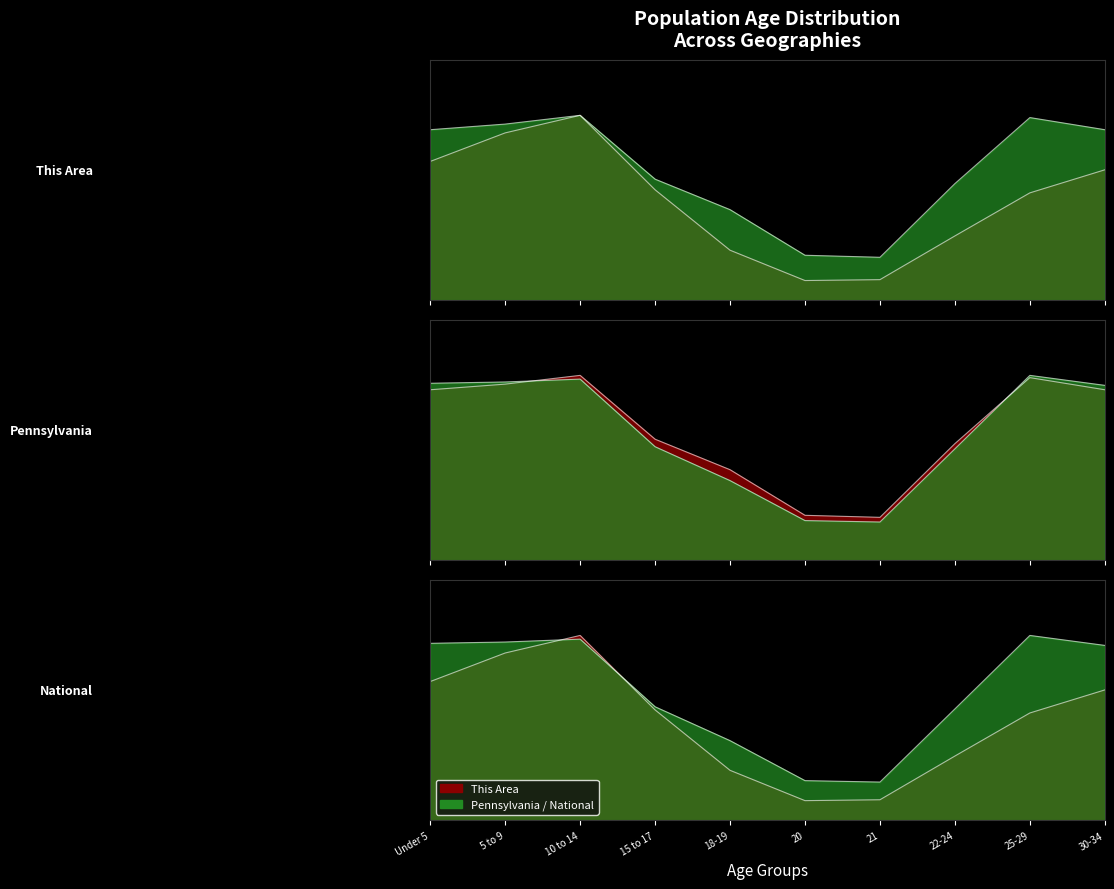

What is the total value across all series at 20?

0.6